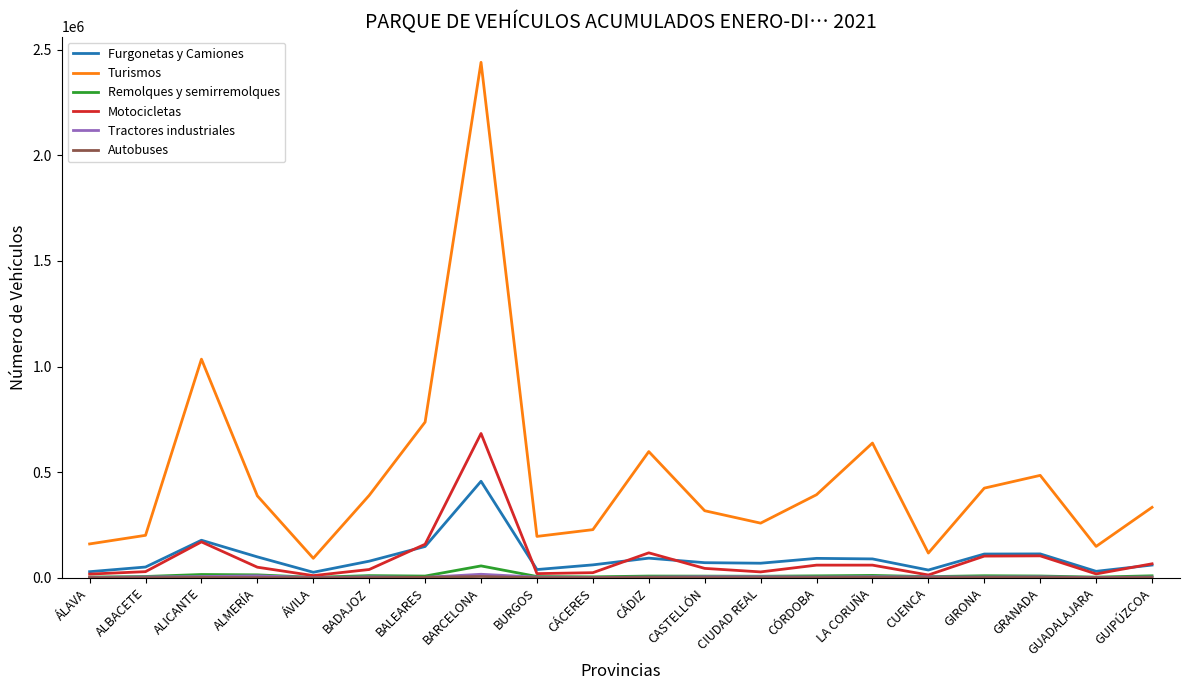

True or false: Motocicletas and Turismos intersect in this chart.

False